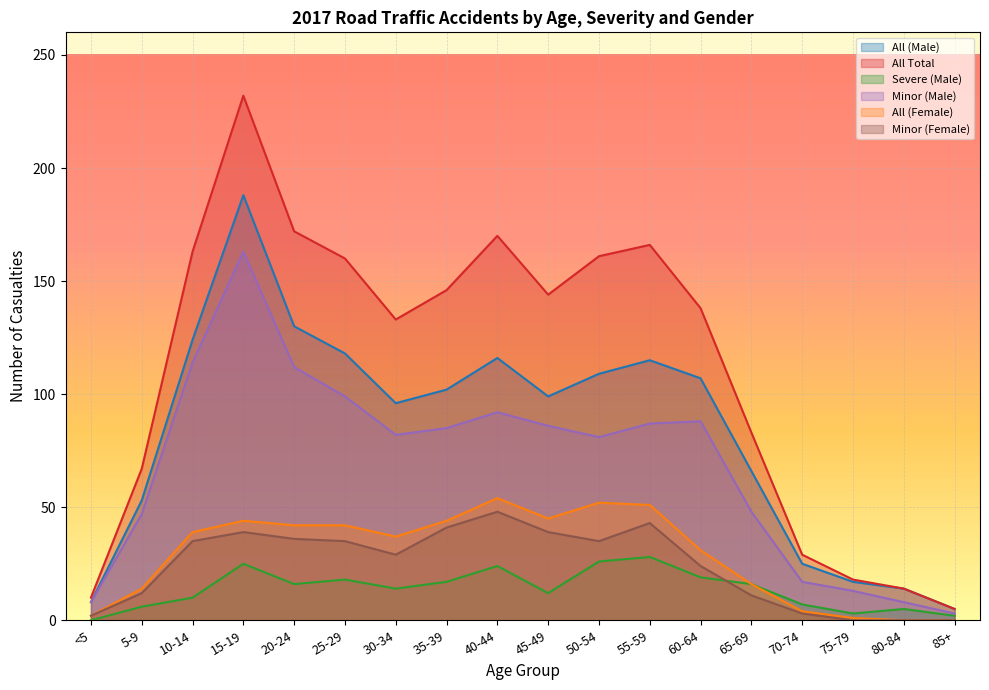

What is the label of the 18th point from the right?

<5